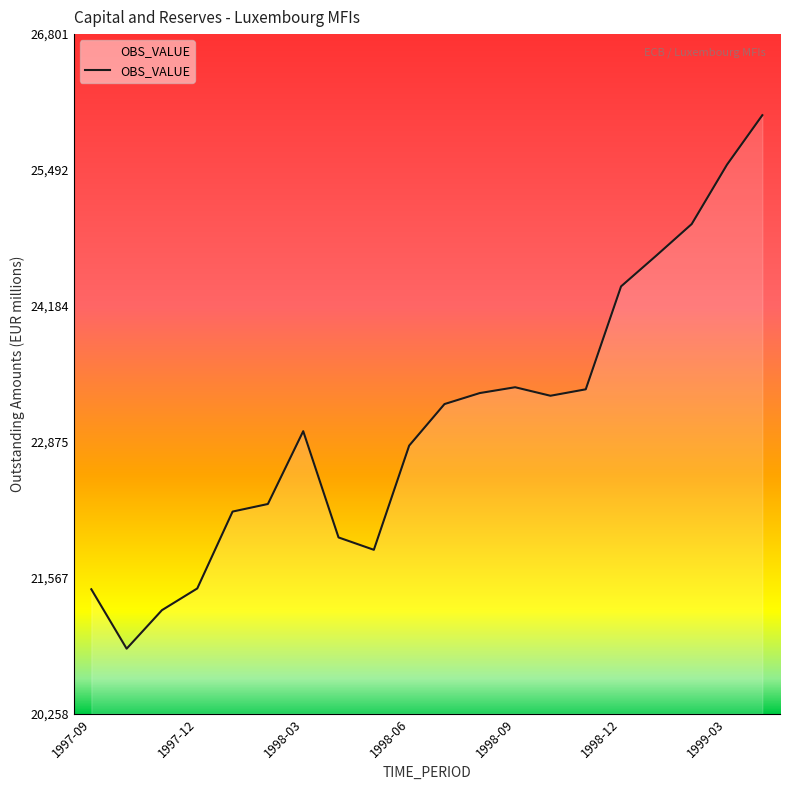

What is the minimum value shown in the chart?

20885